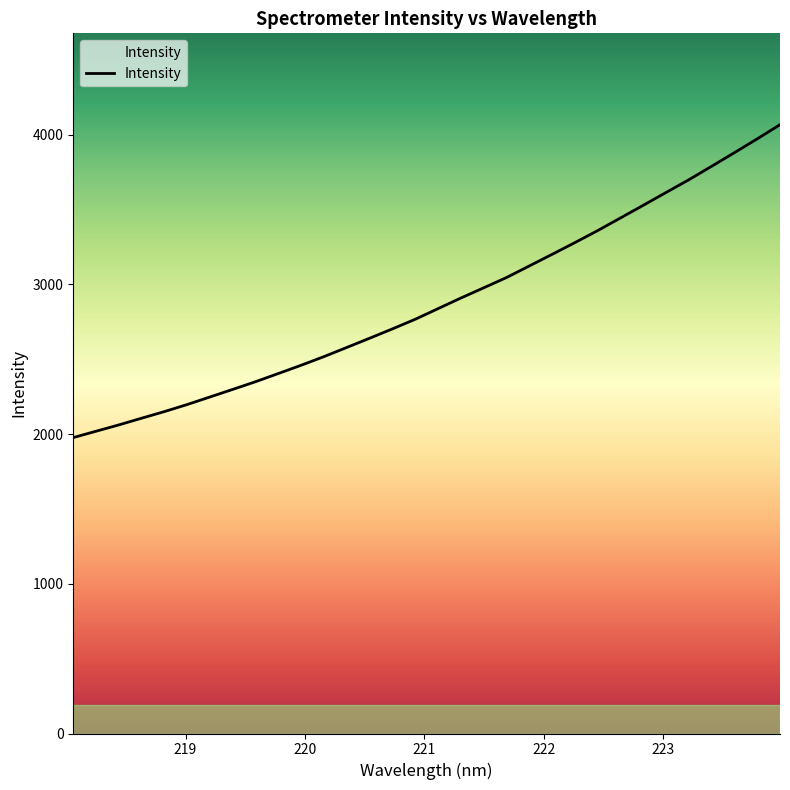

What is the smallest value displayed?

1976.2